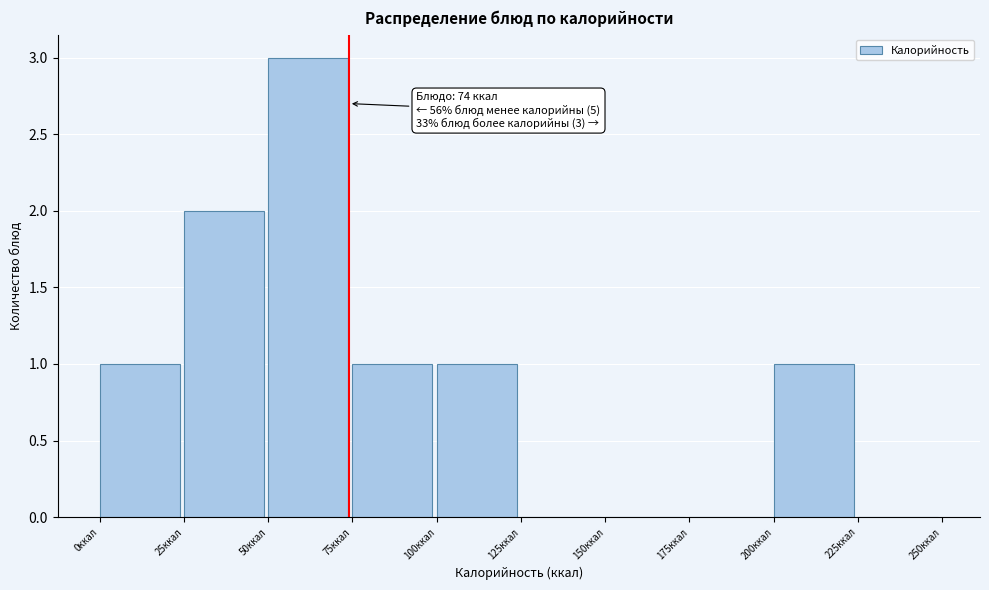

Over which range of the x-axis is the bar tallest?

50 to 75